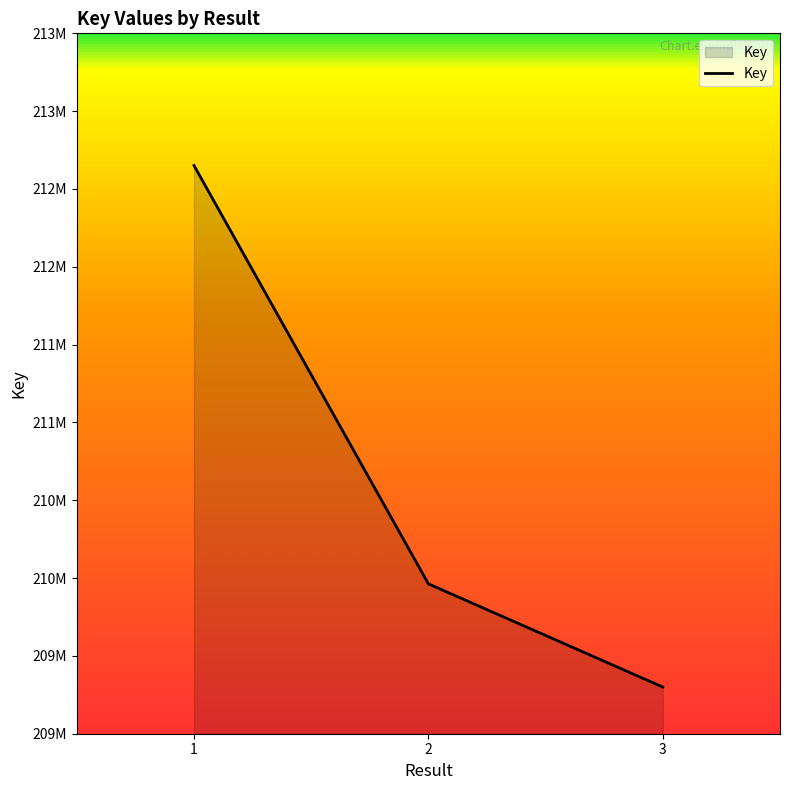

How many values are between 209299744 and 212650917?

3